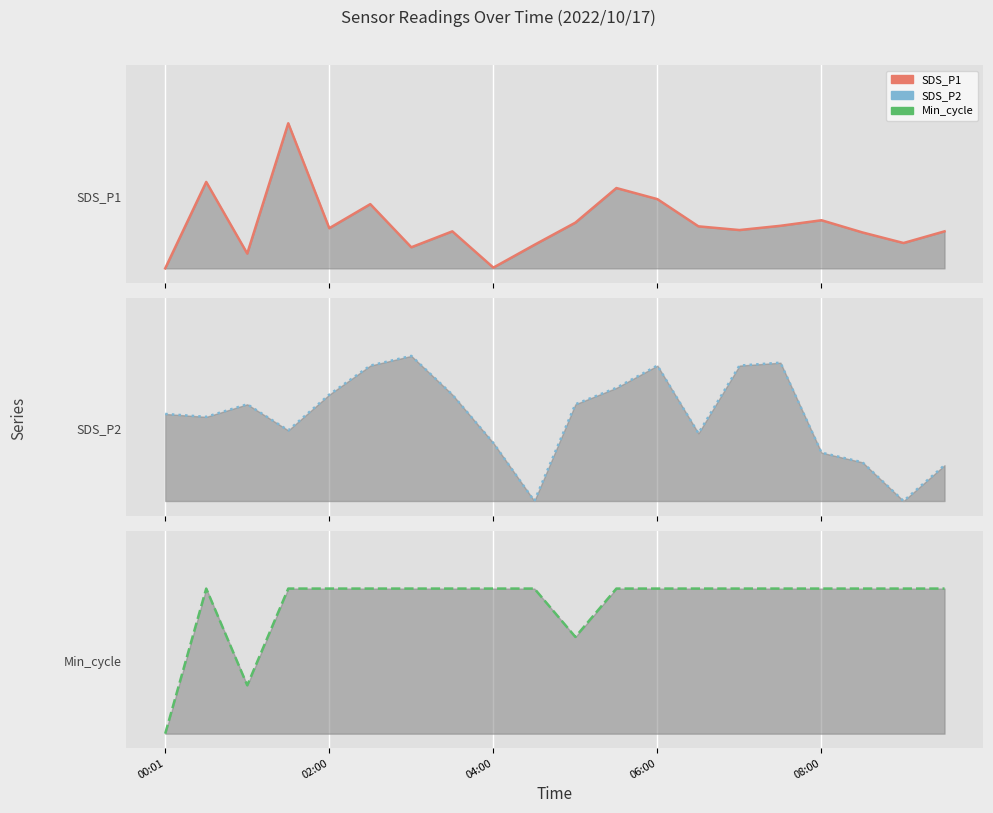

Between 12 and 6, which is larger?

12